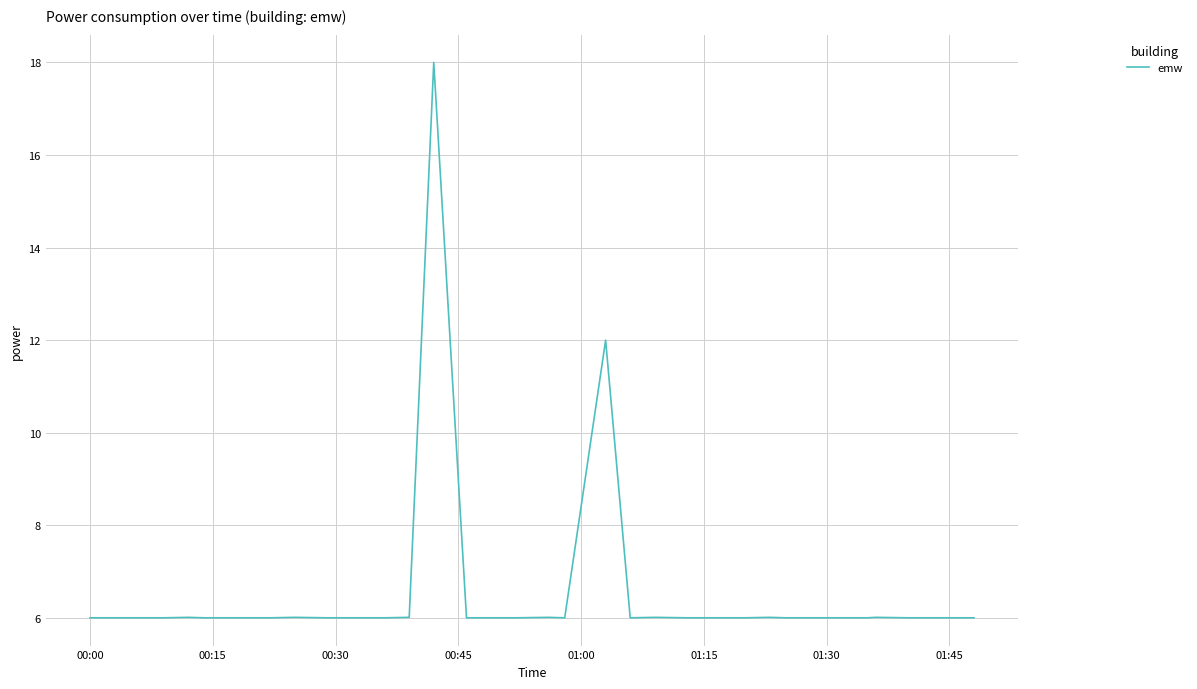

What is the minimum value shown in the chart?

6.0